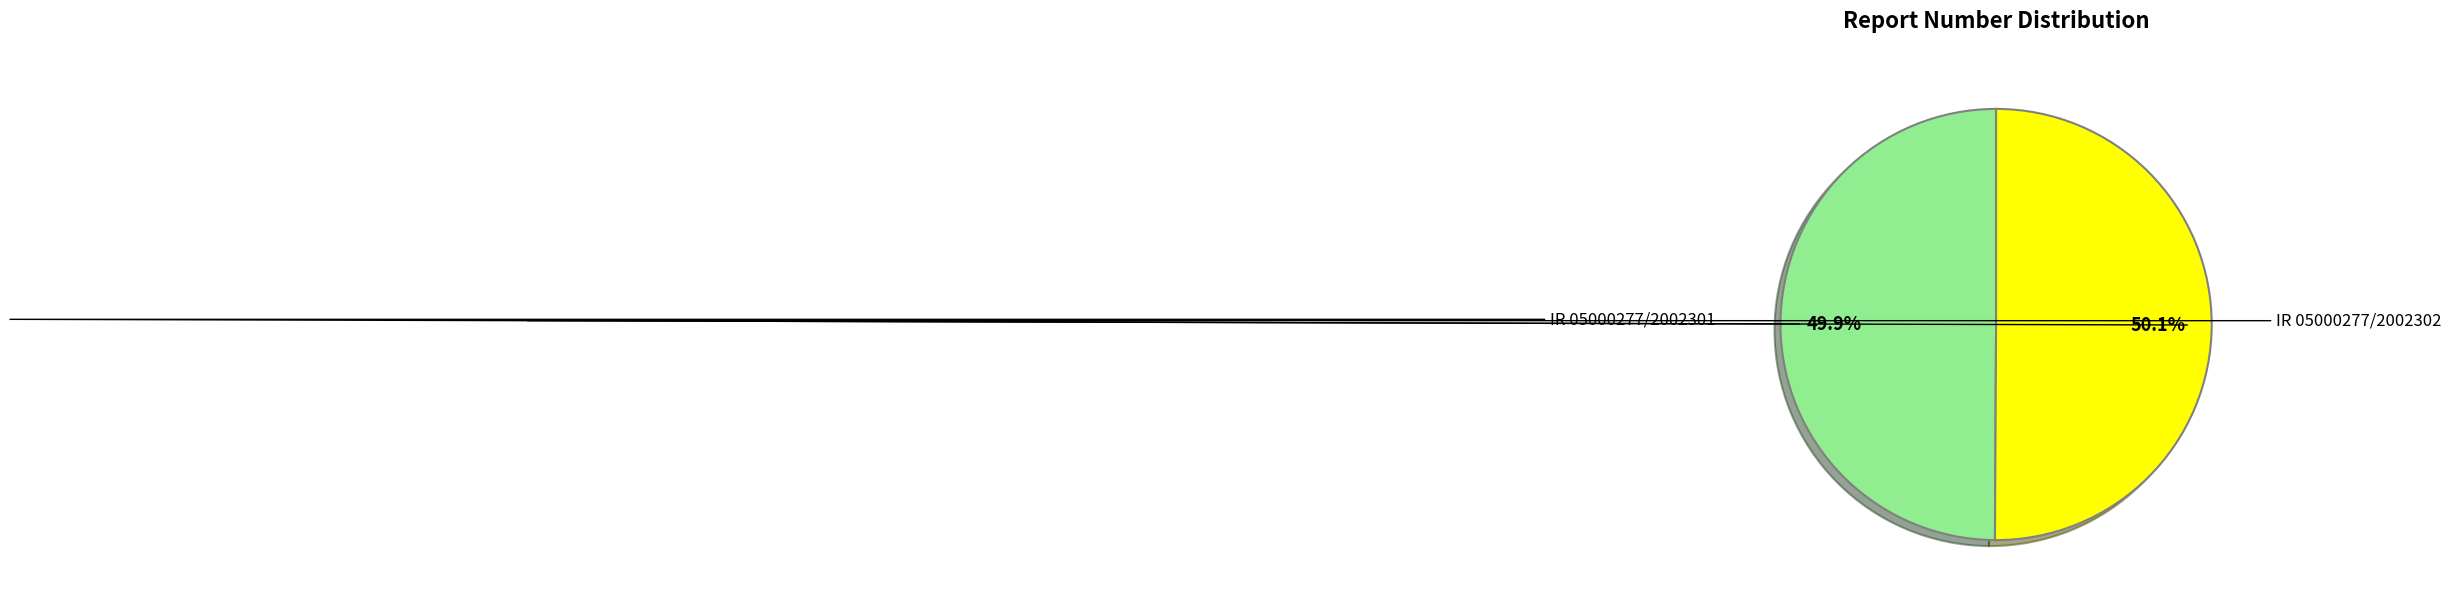

How many segments does this pie chart have?

2